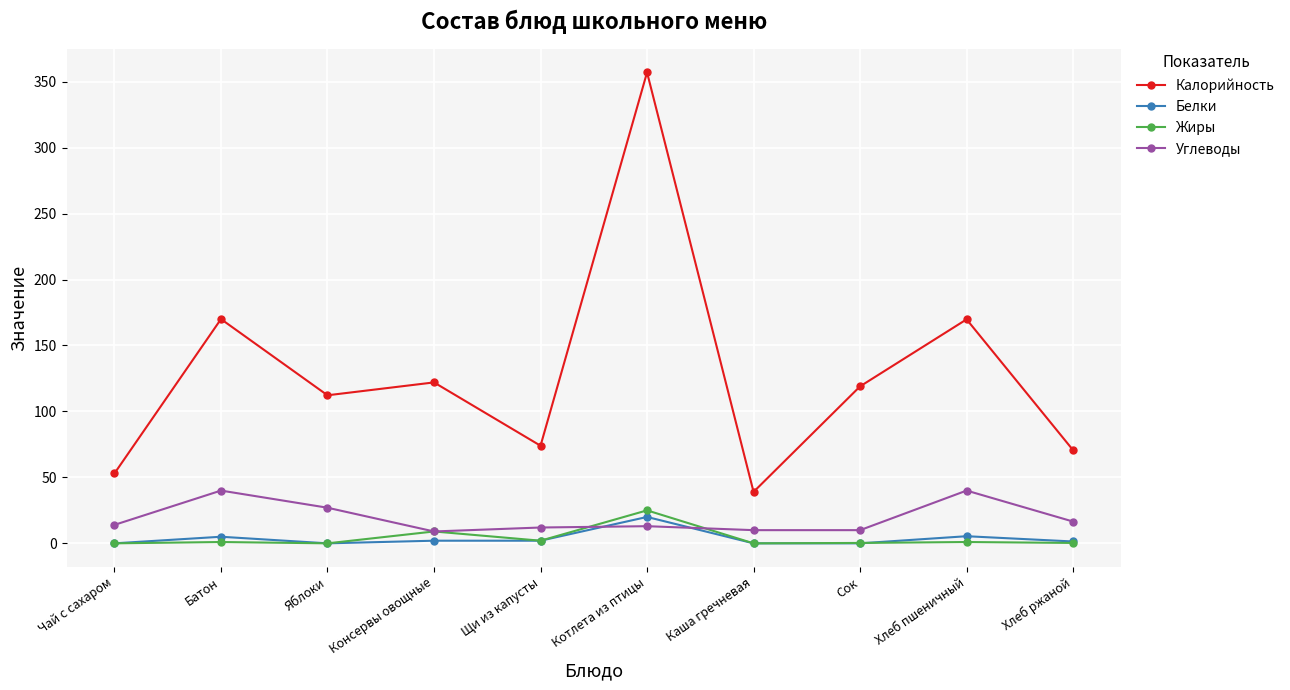

At how many categories does at least one series exceed 237?

1